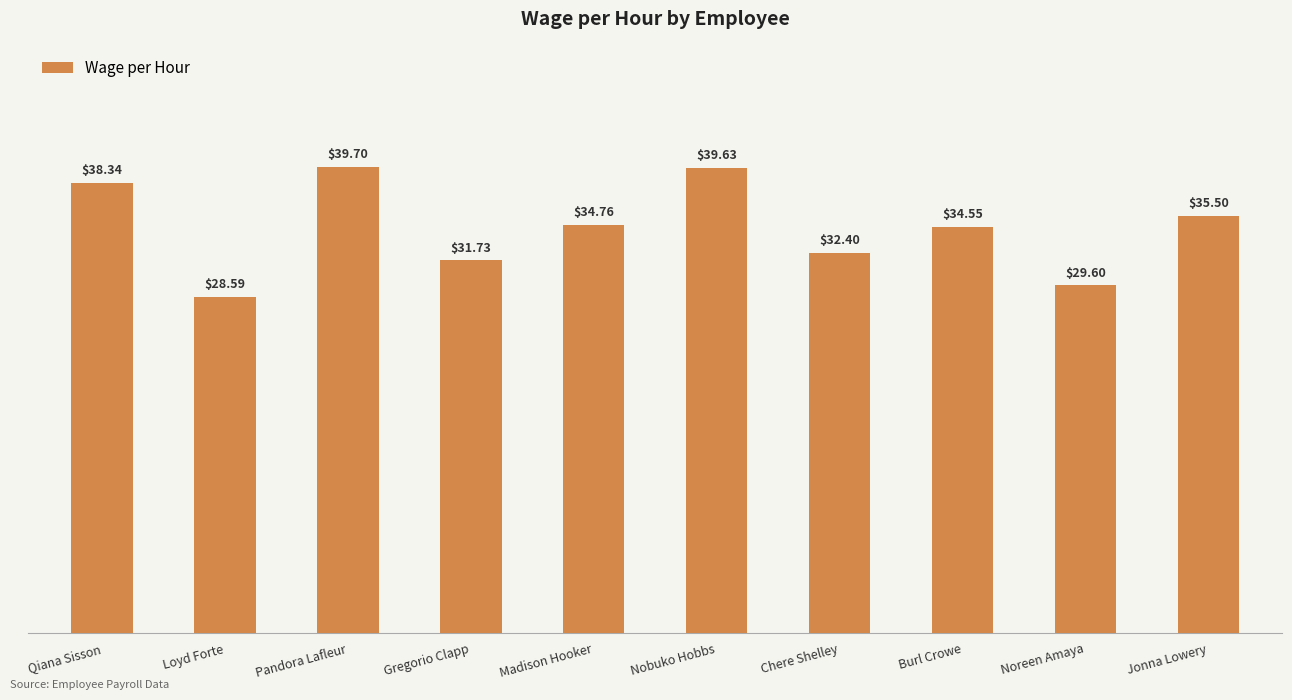

Which label corresponds to the largest value in the chart?

Pandora Lafleur